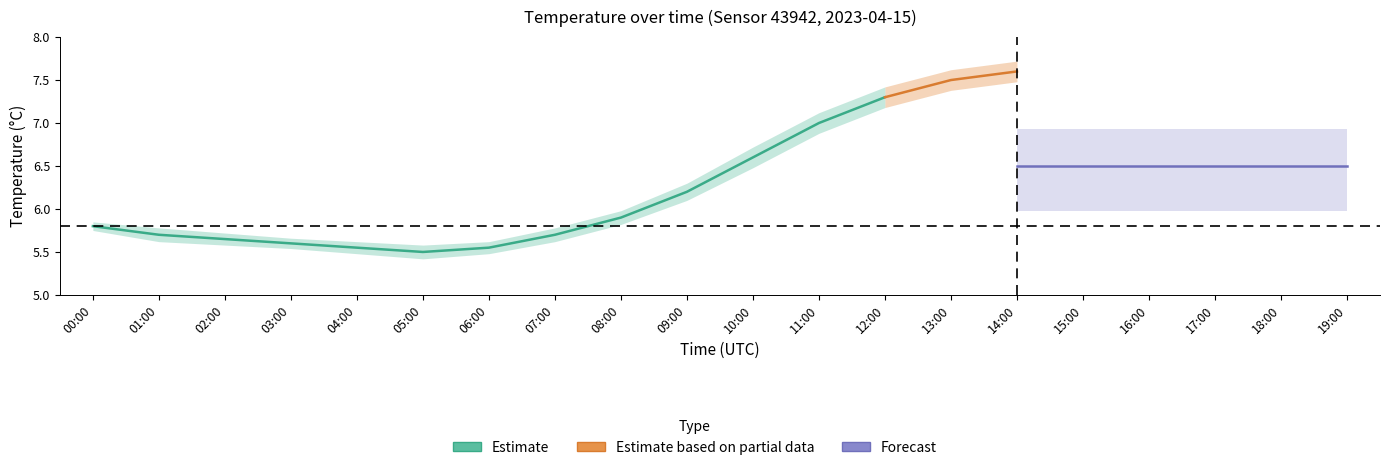

The value of temp_upper at 11:00 is 7.1. True or false?

True